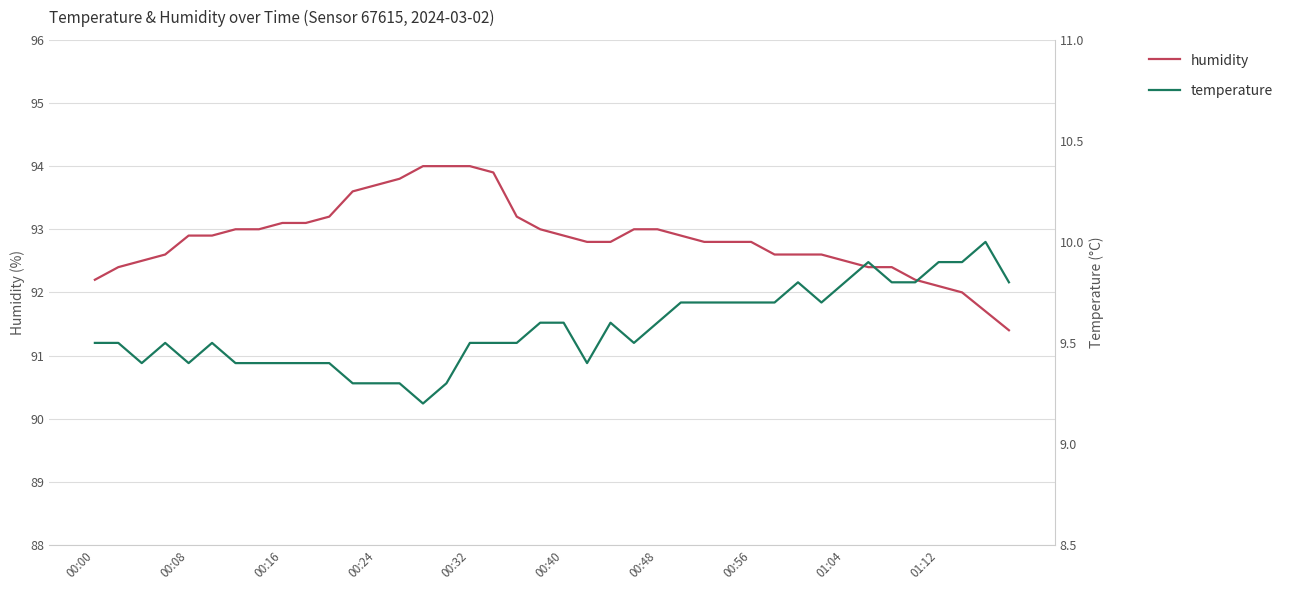

Is the value of temperature at 18 greater than the value of humidity at 30?

No